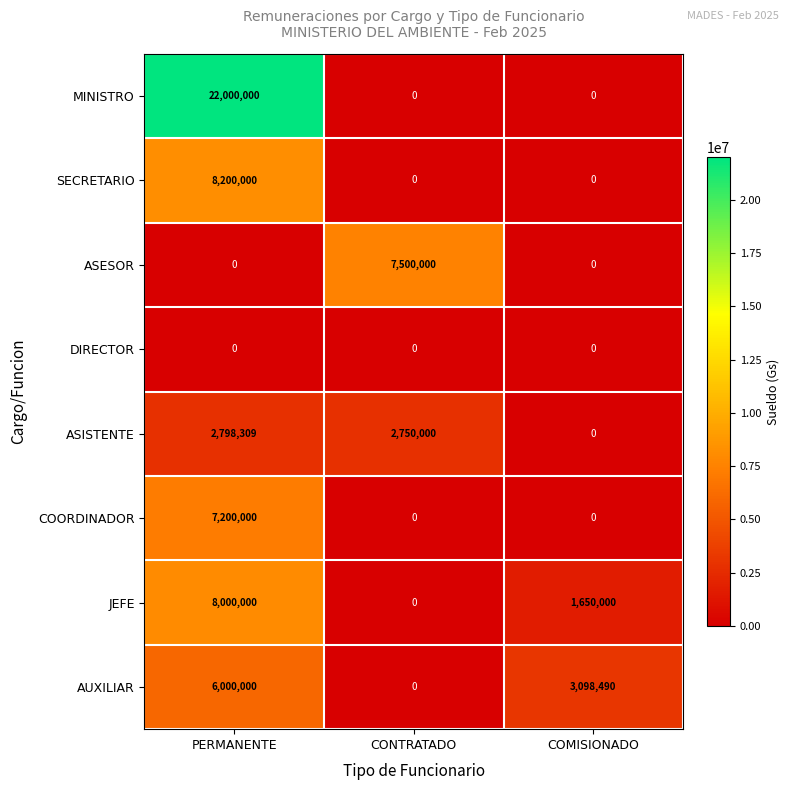

Which series has the widest spread of values?

MINISTRO